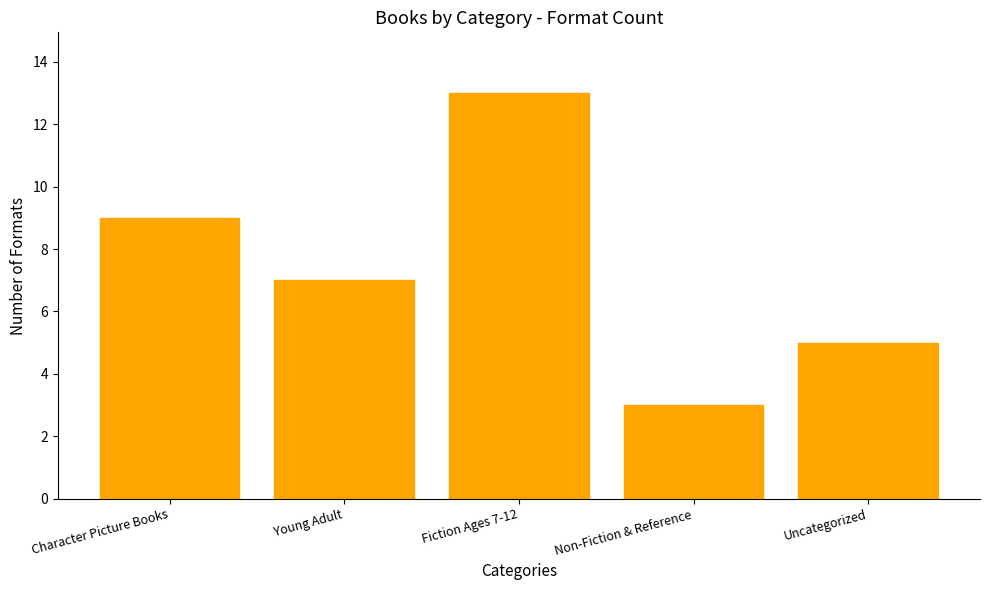

Are the bars grouped side by side (vs. stacked)?

No